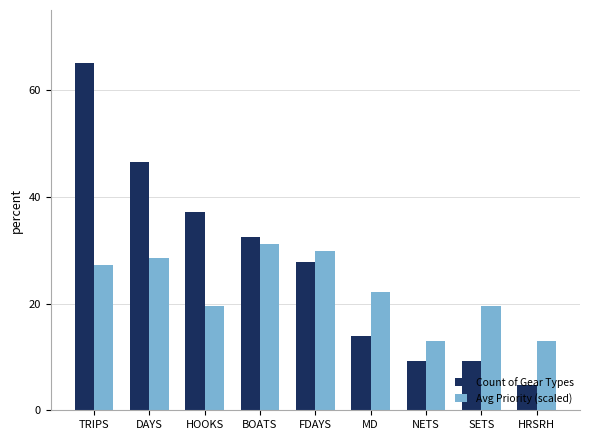

List the series in order of their peak value, highest first.

Count of Gear Types, Avg Priority (scaled)